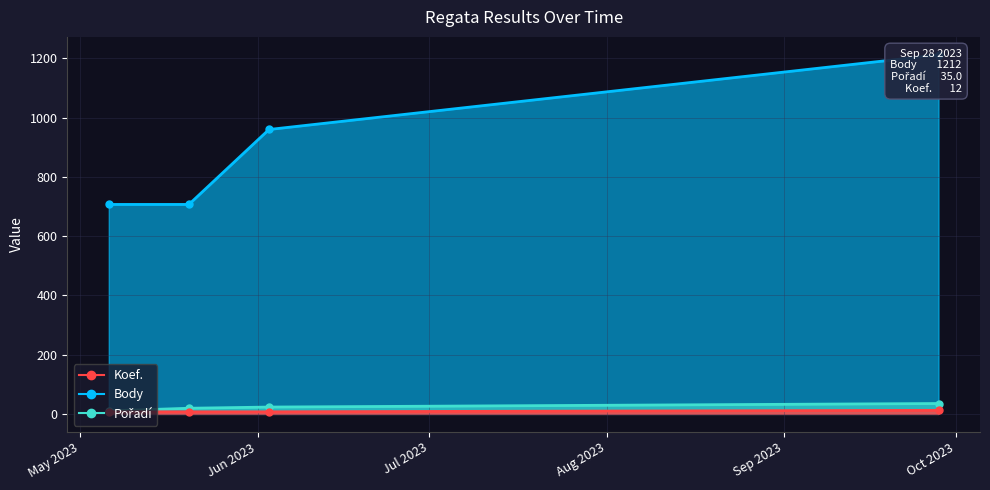

Read the Body value at 2023-05-20.

707